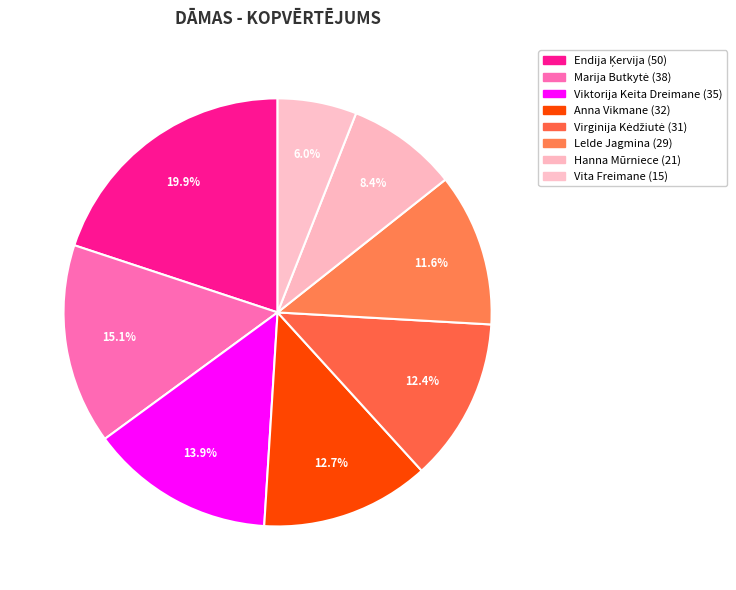

Is the sum of Viktorija Keita Dreimane and Virginija Kėdžiutė greater than half?

No